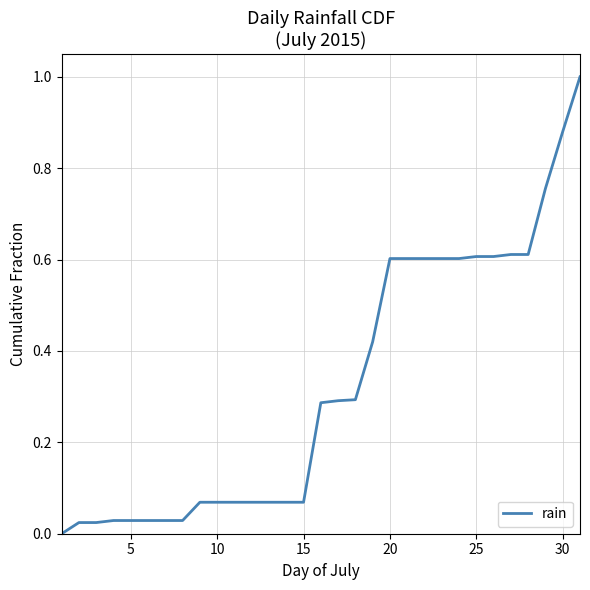

What is the sum of all values?

10.0